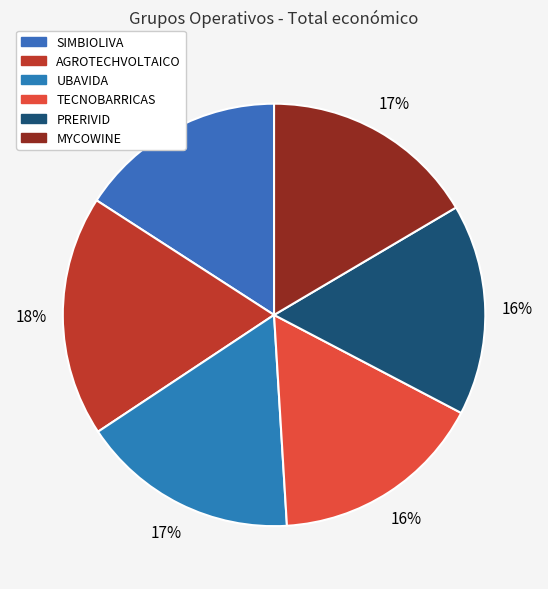

Between TECNOBARRICAS and PRERIVID, which is larger?

TECNOBARRICAS